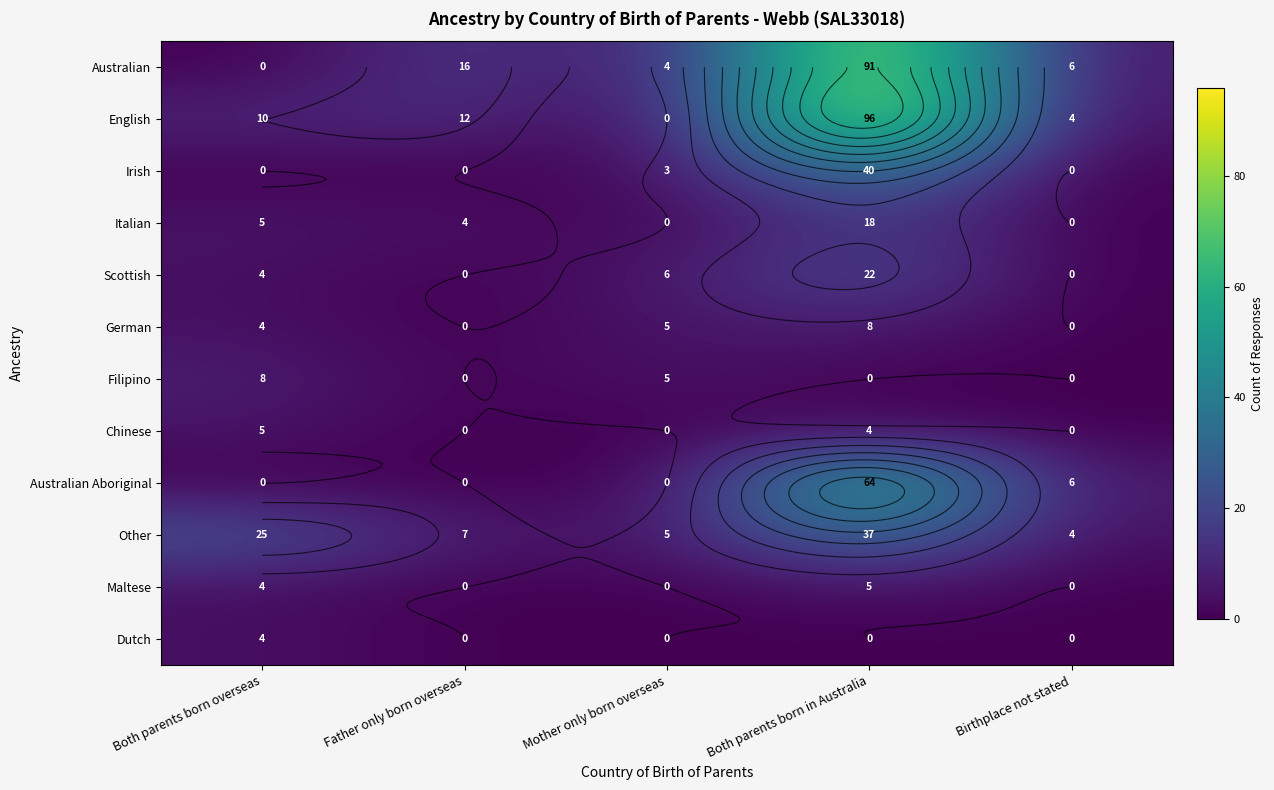

Rank the categories by Australian value from lowest to highest.

Both parents born overseas, Mother only born overseas, Birthplace not stated, Father only born overseas, Both parents born in Australia